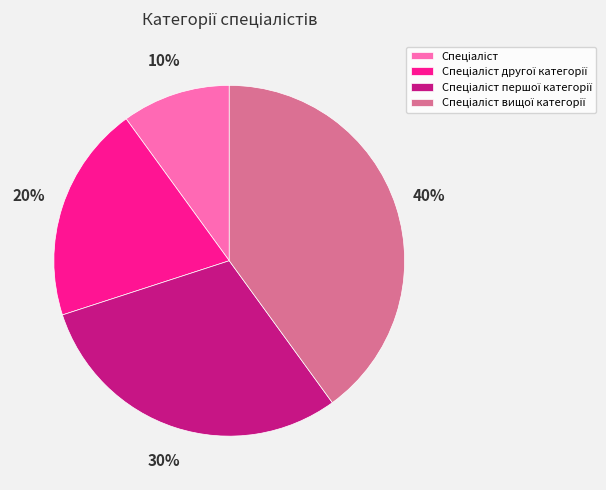

Is there any slice that represents more than half of the pie?

No